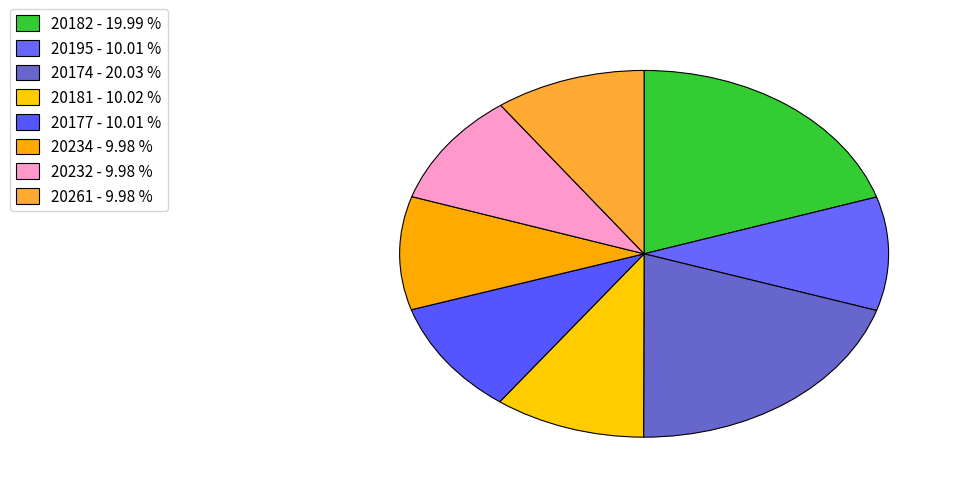

Is there any slice that represents more than half of the pie?

No